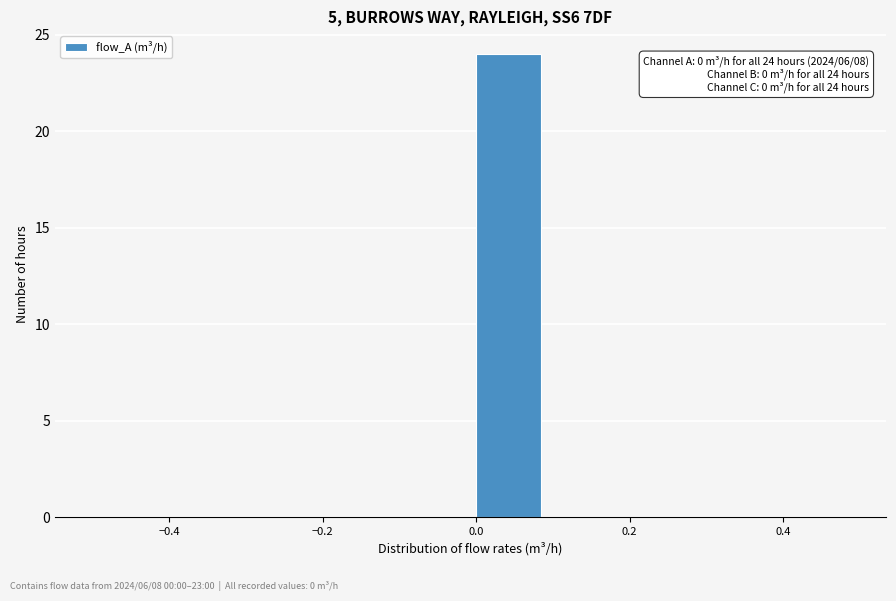

Which range on the x-axis has the tallest bar?

0.0 to 0.1